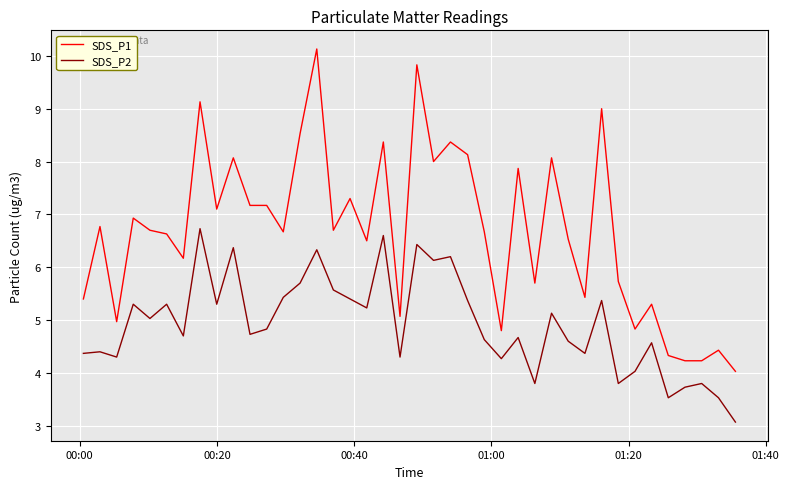

Which series has the largest total across all categories?

SDS_P1